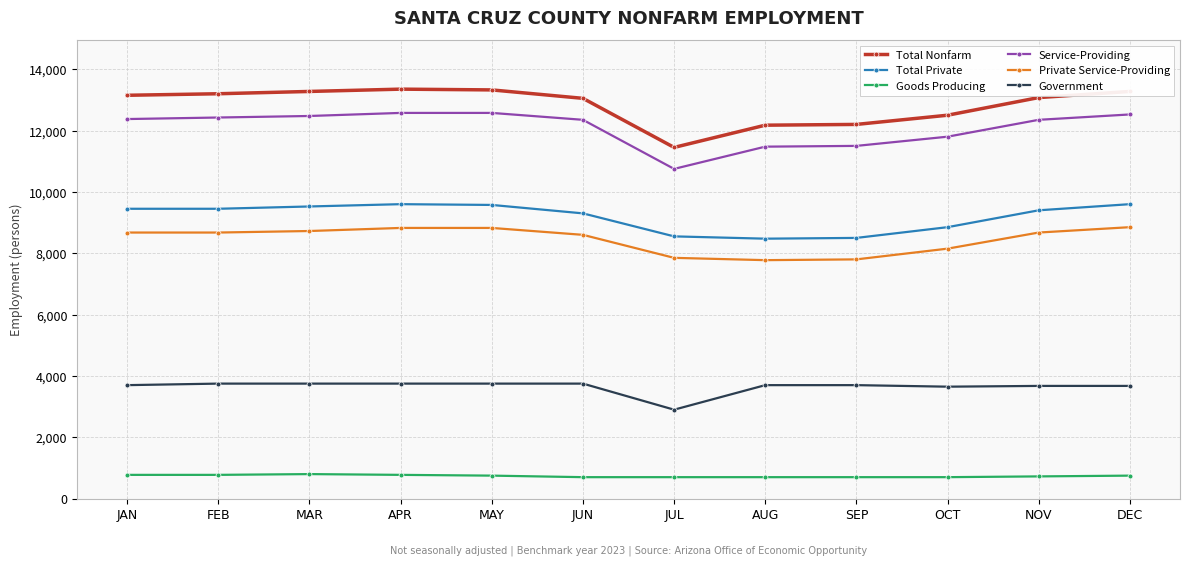

Read the Total Nonfarm value at NOV.

13075